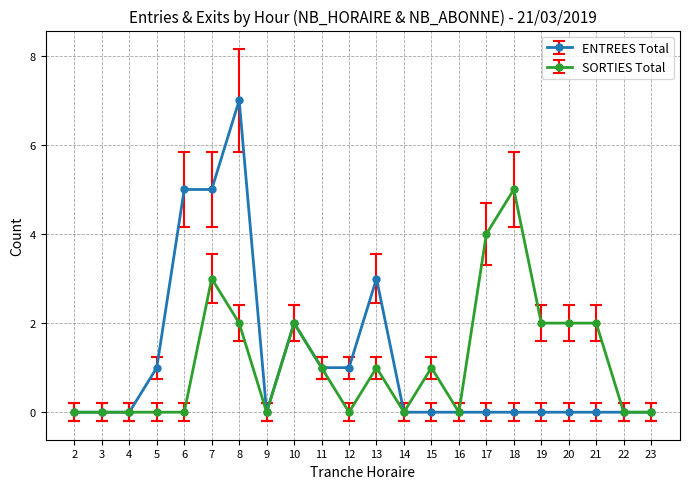

What are all the series names shown in the legend?

ENTREES Total, SORTIES Total